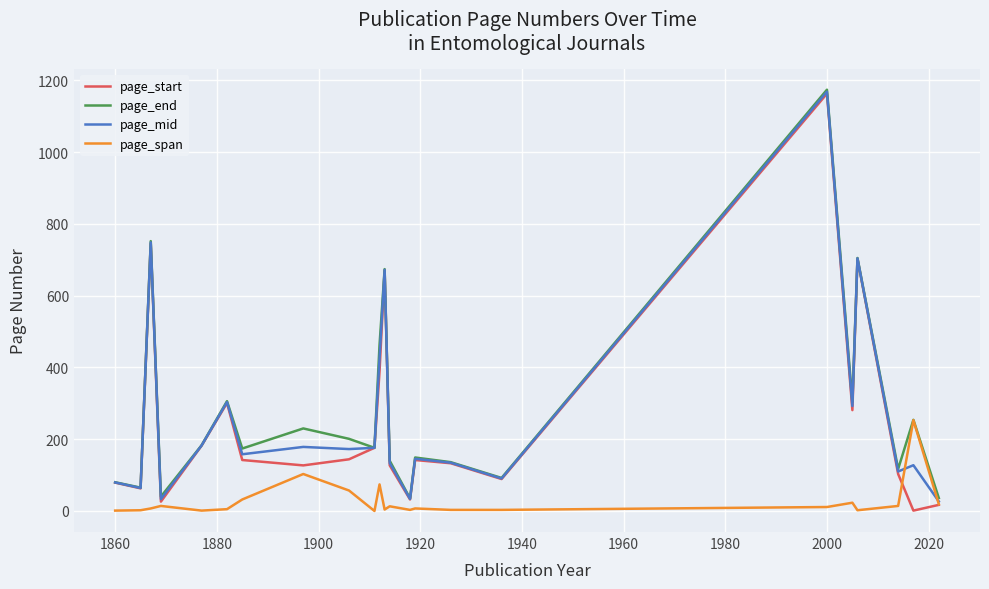

What is the difference between the second highest and second lowest values in the page_end series?

716.0